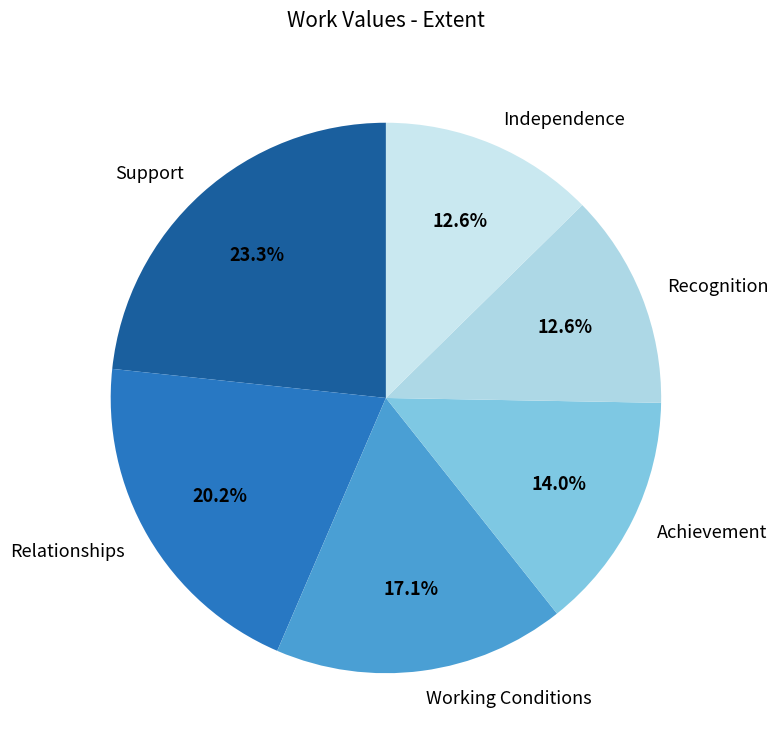

The Independence slice represents 13% of the pie. True or false?

True